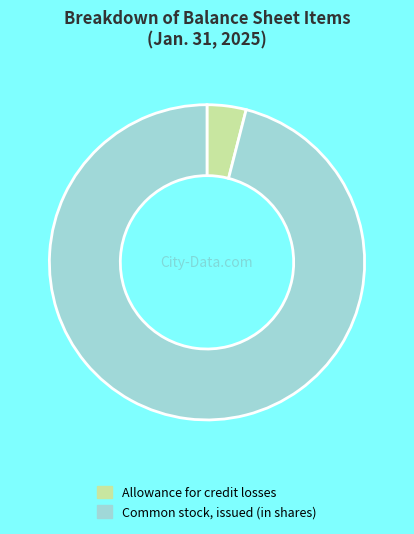

The Allowance for credit losses slice represents 16% of the pie. True or false?

False